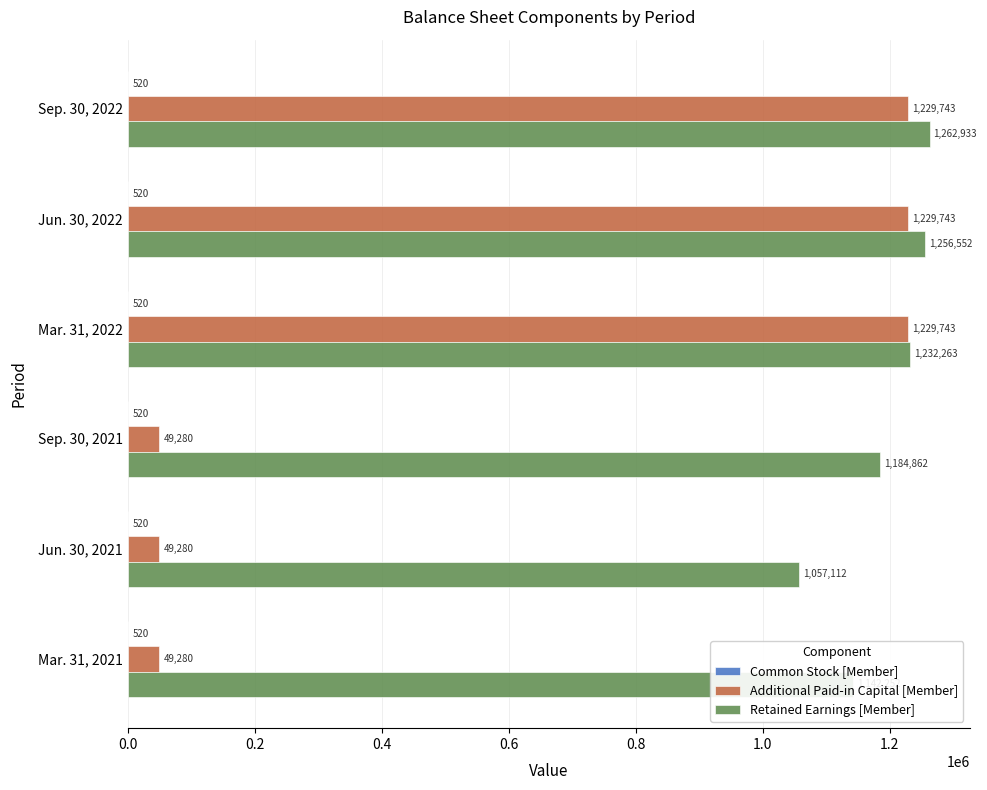

How many series are shown in this chart?

3